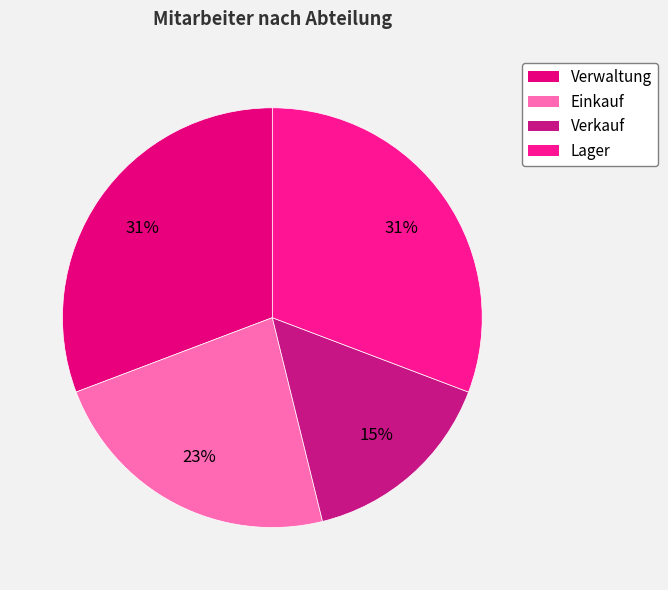

How many slices are in this pie chart?

4